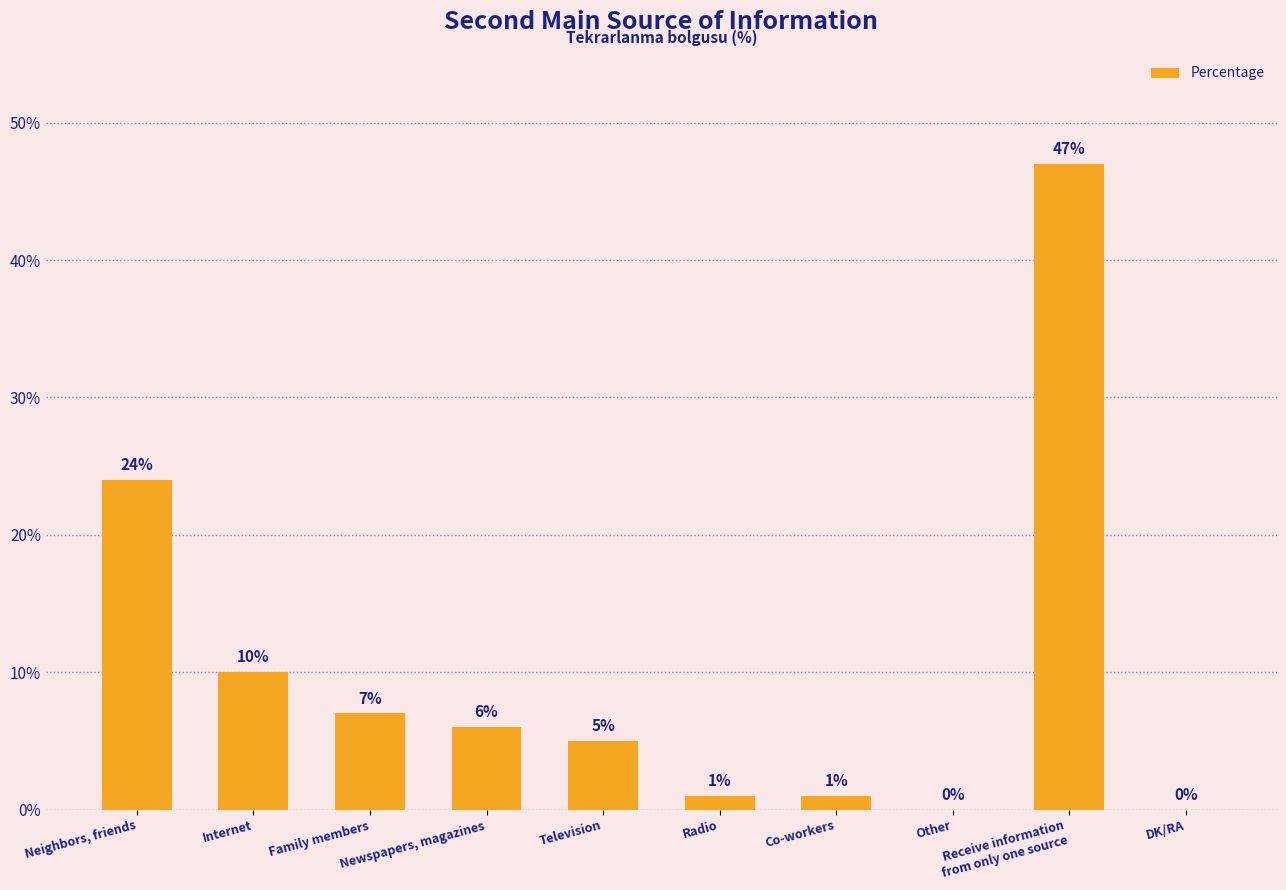

What is the sum of all values?

101